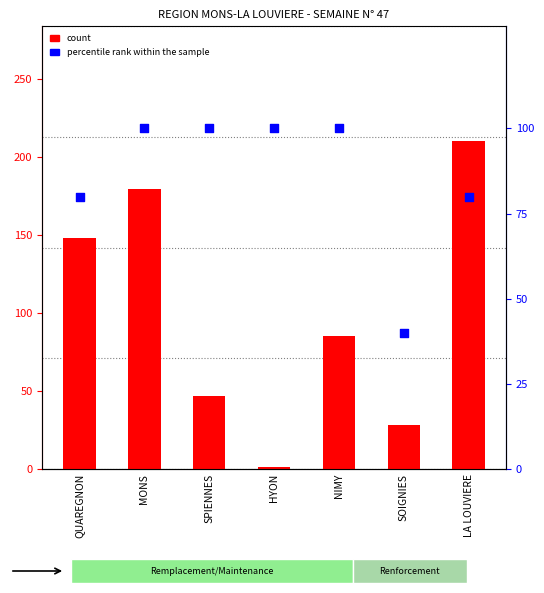

At which category is the sum across all series the highest?

LA LOUVIERE